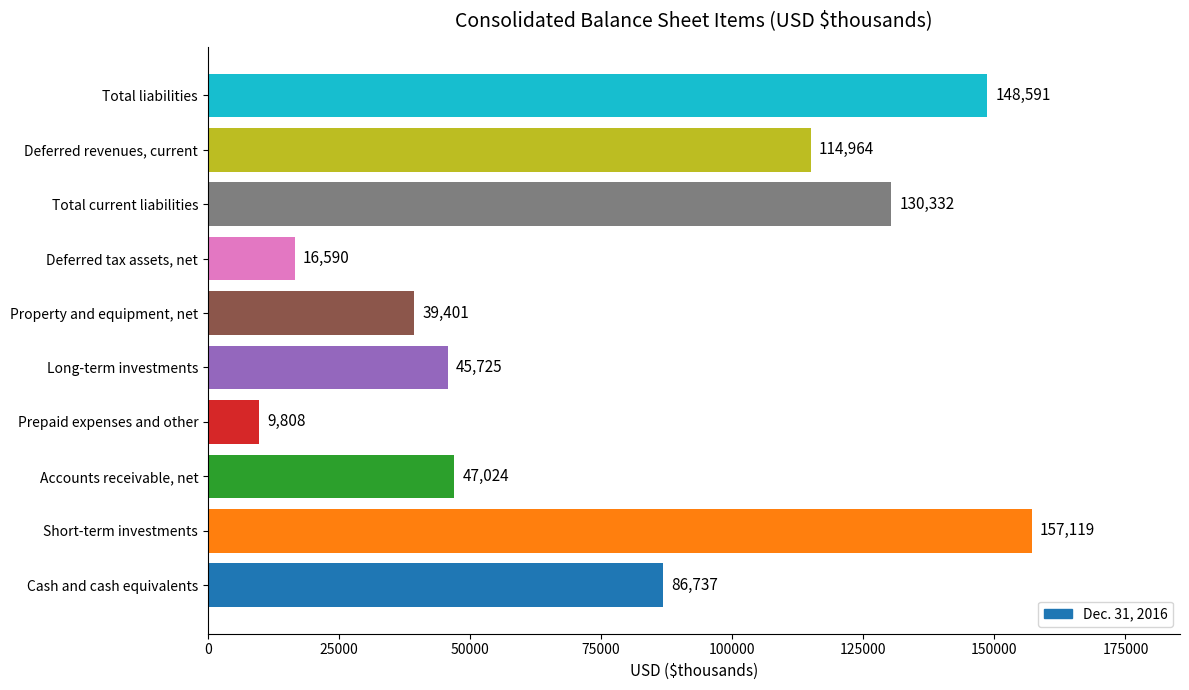

What is the change in value from Deferred tax assets, net to Total current liabilities?

+113742